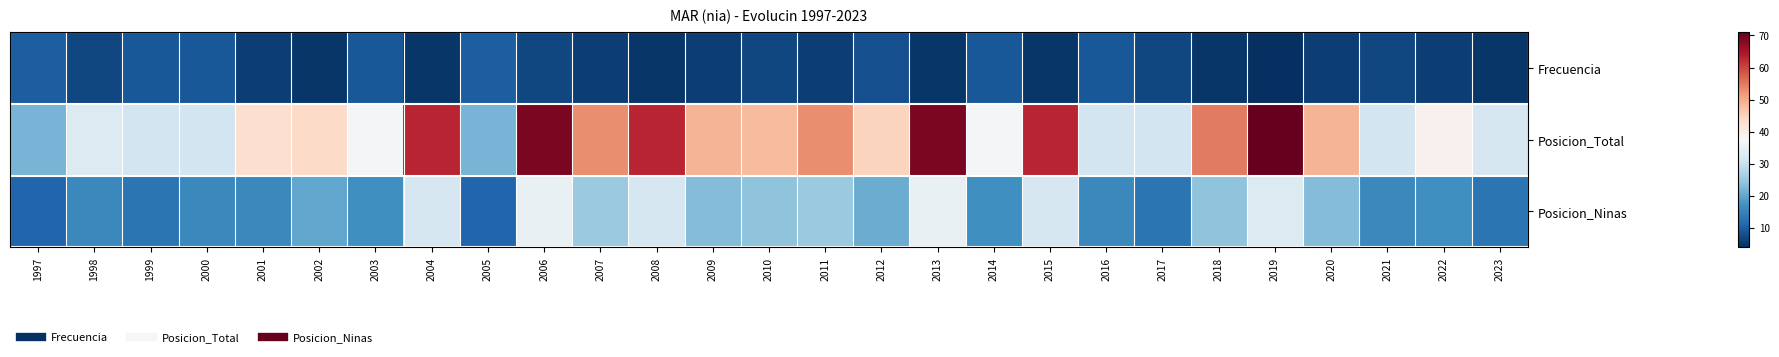

Which label corresponds to the largest value in the chart?

2019